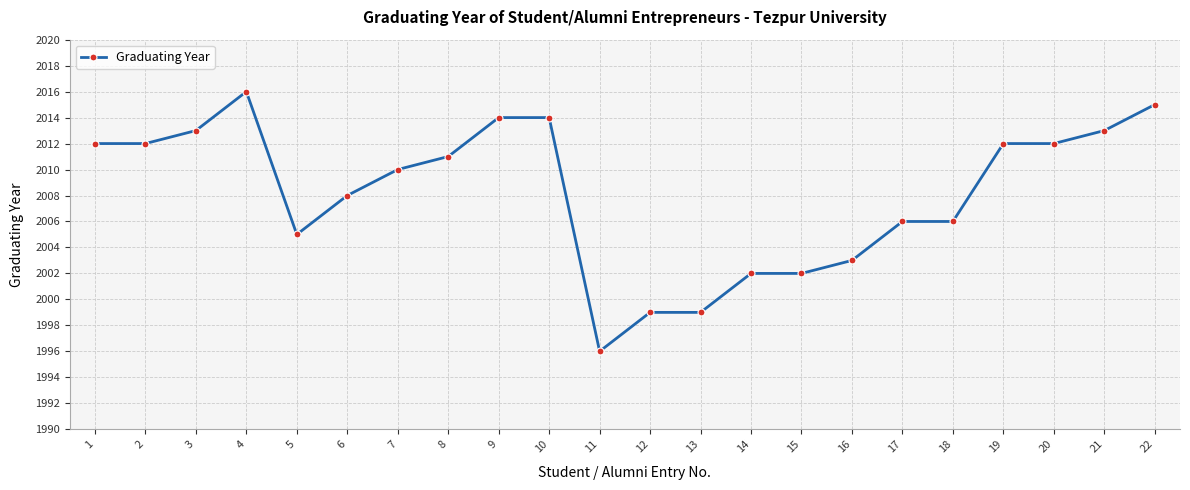

Is it true that the value at 22 is 2015?

True